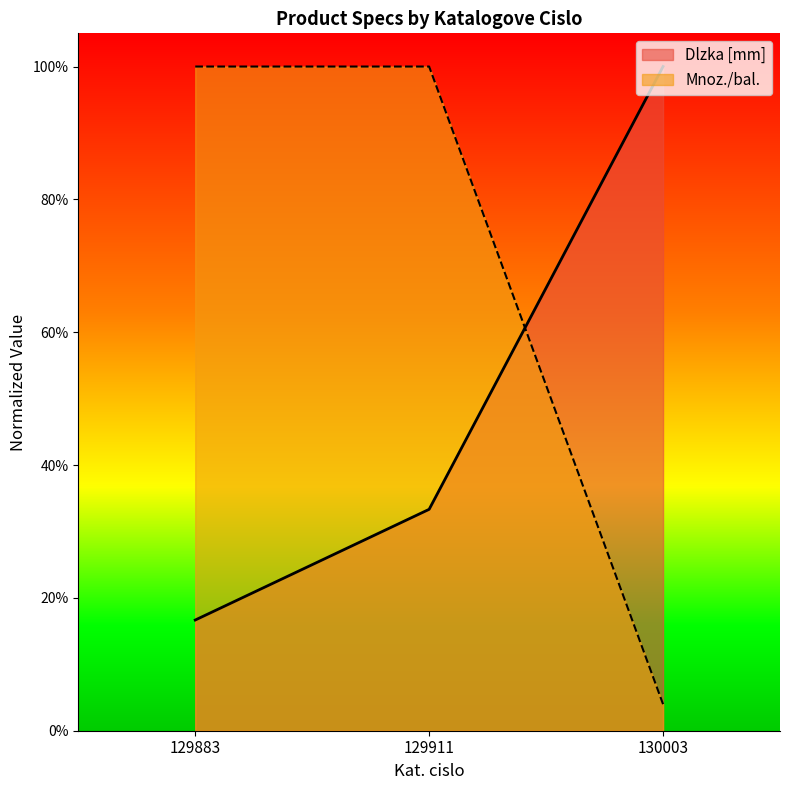

What value does the Mnoz./bal. series have at 129911?

1.0